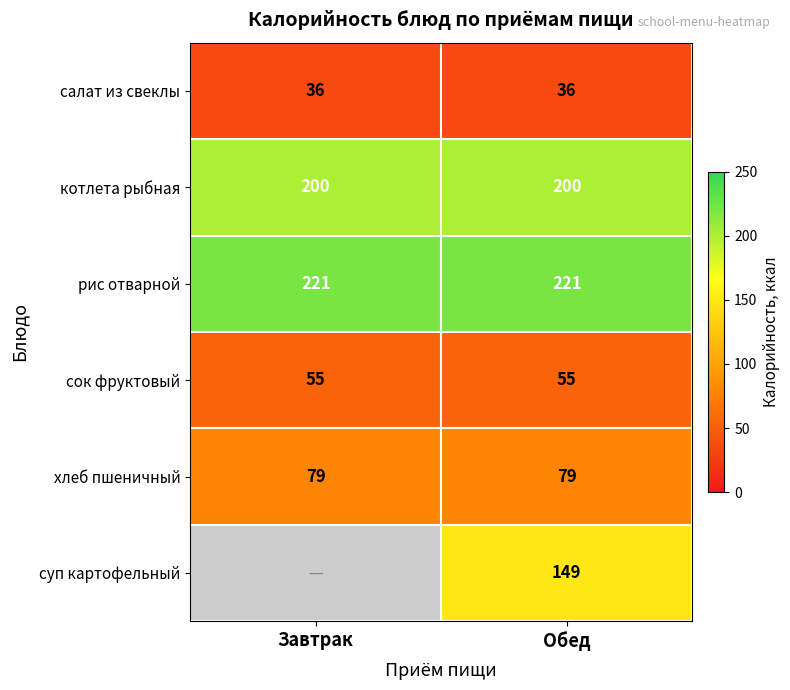

What is the minimum value for сок фруктовый?

55